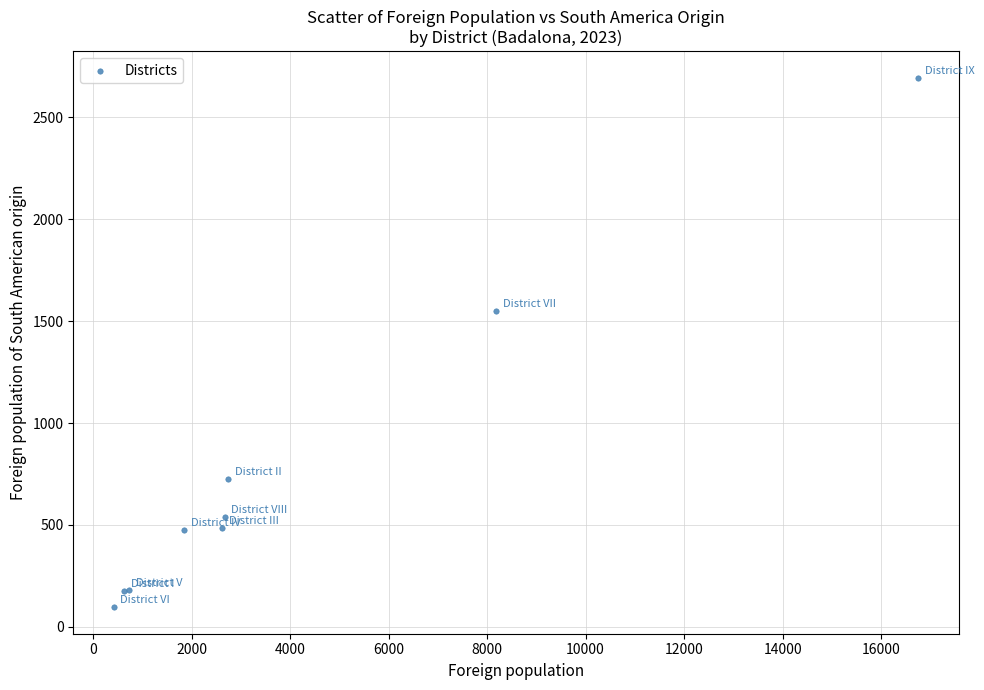

What Y value in the scatter plot is closest to 1395?

1551